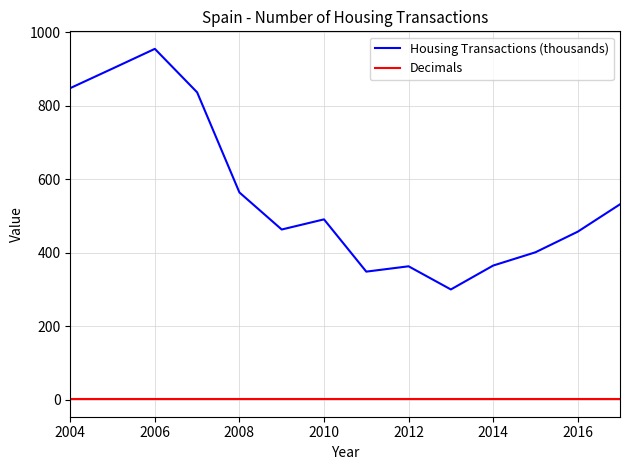

True or false: Decimals and Housing Transactions (thousands) cross at least once.

False